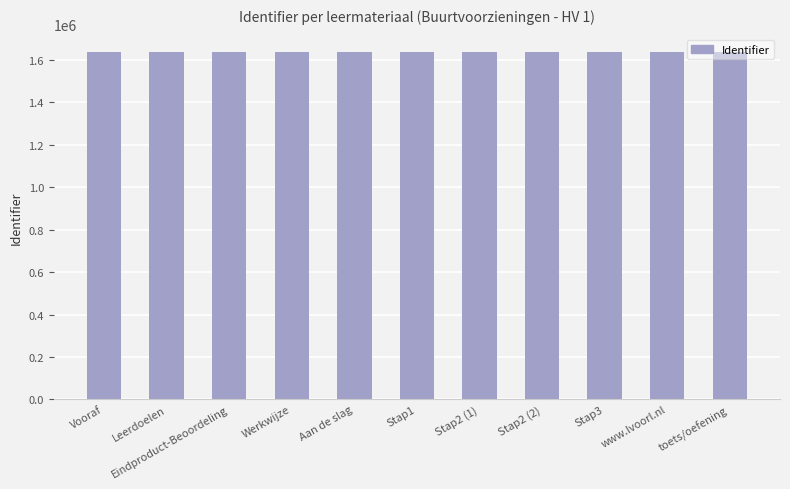

What is the ratio of the value at Stap3 to the value at Stap2 (1)?

1.0